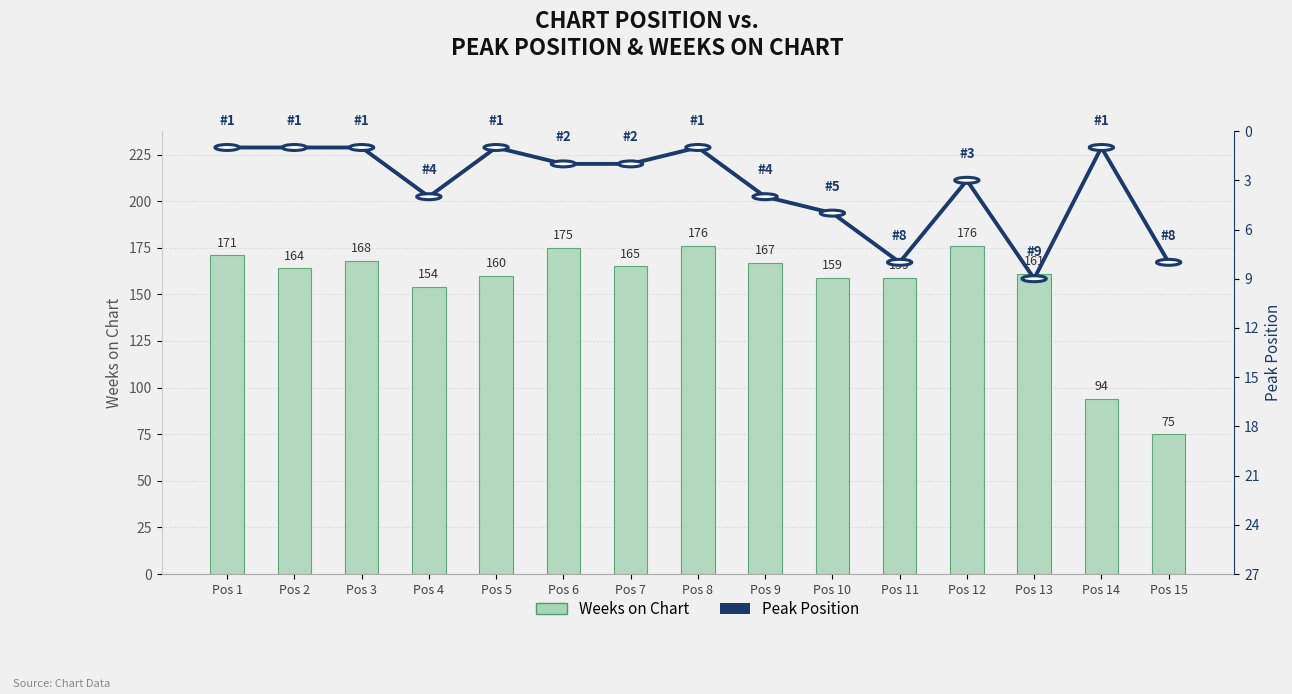

What is the greatest value displayed?

176